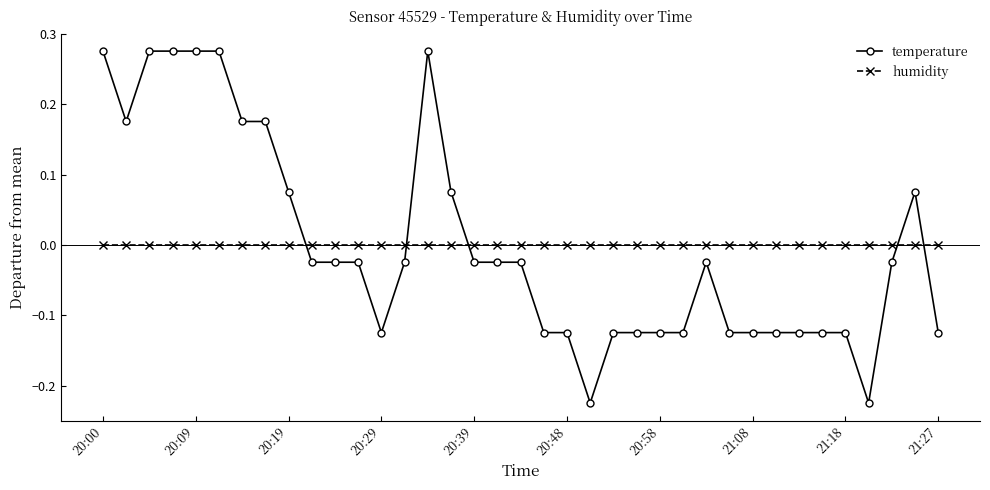

List the series in order of their peak value, highest first.

temperature, humidity